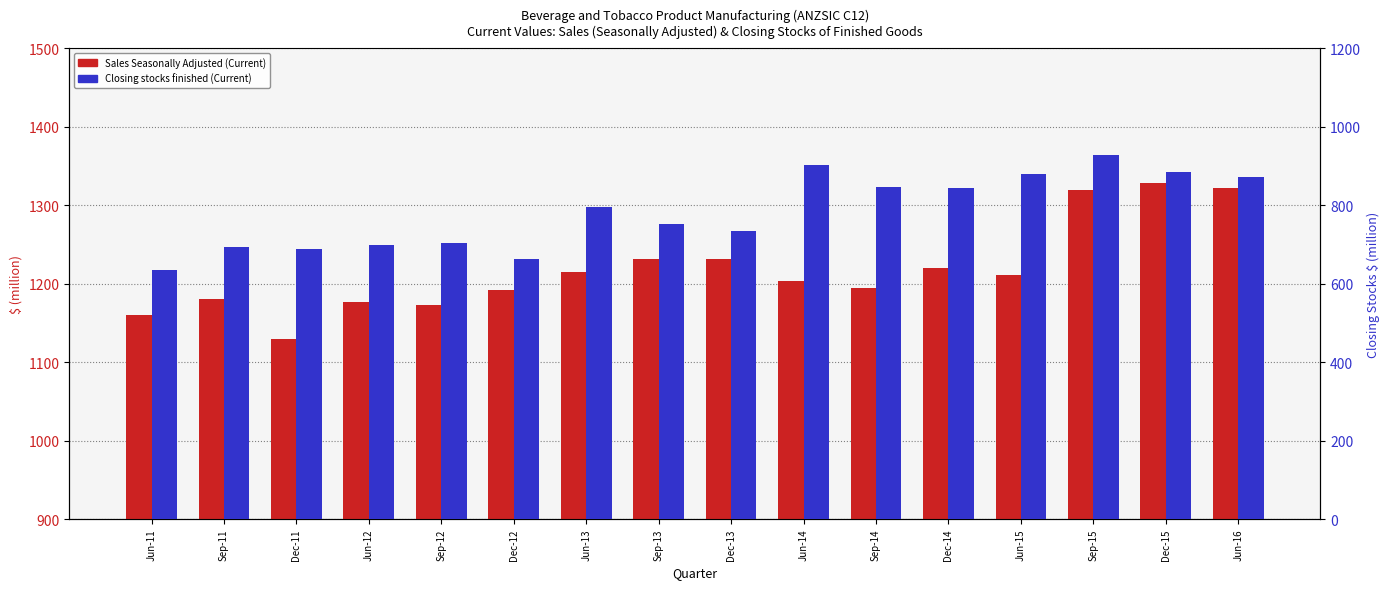

Rank the categories by Sales Seasonally Adjusted (Current) value from lowest to highest.

Dec-11, Jun-11, Sep-12, Jun-12, Sep-11, Dec-12, Sep-14, Jun-14, Jun-15, Jun-13, Dec-14, Sep-13, Dec-13, Sep-15, Jun-16, Dec-15